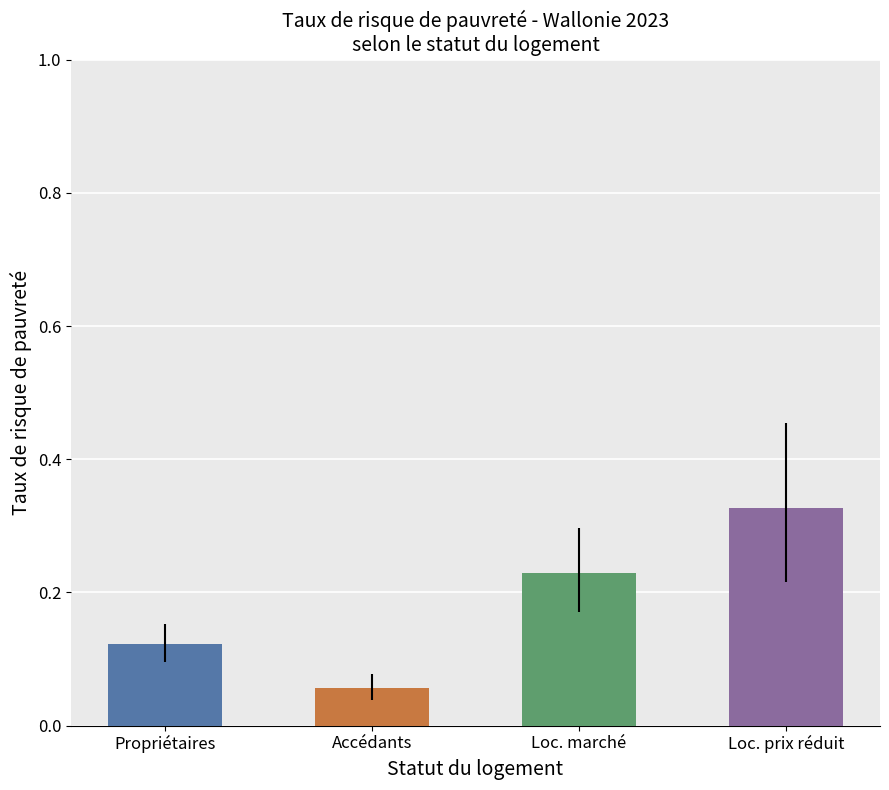

Which series has the largest total across all categories?

Locataires à prix réduit